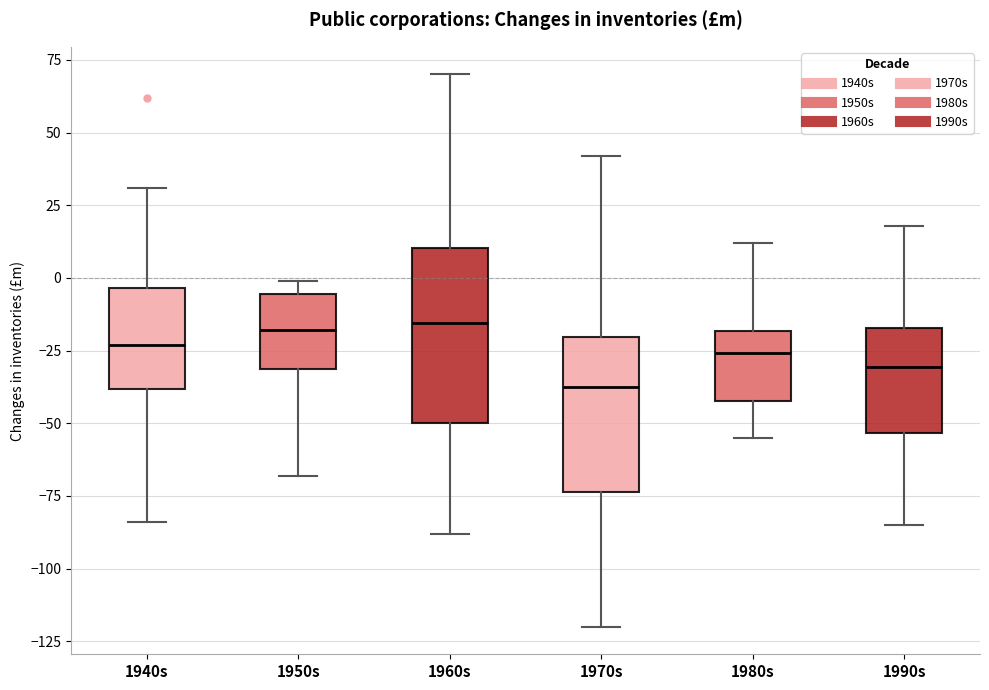

Reading left to right, read every box against the y-axis: the position of its median line, the range the box covers, and the ends of its whiskers. The values are not printed on the chart, so give them approximately, as read against the axis.

1940s: median -25, box -40 to -5, whiskers -85 to 30
1950s: median -20, box -30 to -5, whiskers -70 to 0
1960s: median -15, box -50 to 10, whiskers -90 to 70
1970s: median -35, box -75 to -20, whiskers -120 to 40
1980s: median -25, box -40 to -20, whiskers -55 to 10
1990s: median -30, box -55 to -15, whiskers -85 to 20